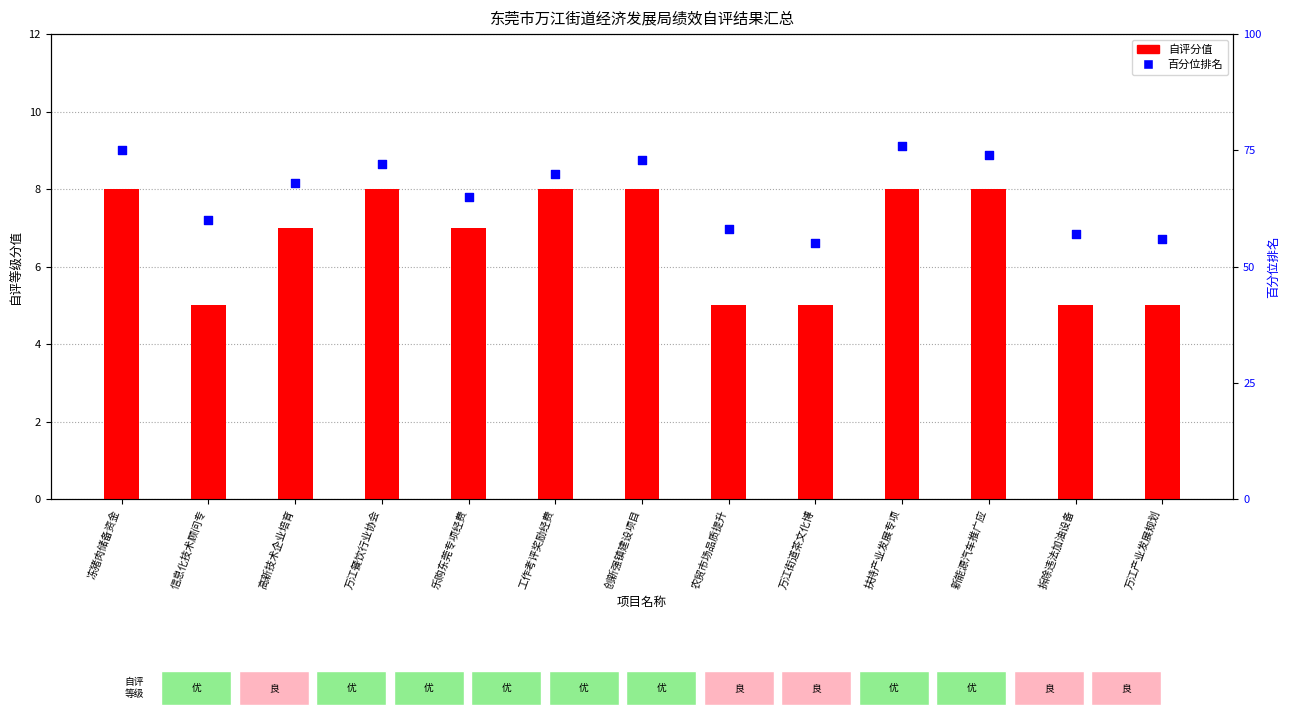

What are all the series names shown in the legend?

自评分值, 百分位排名